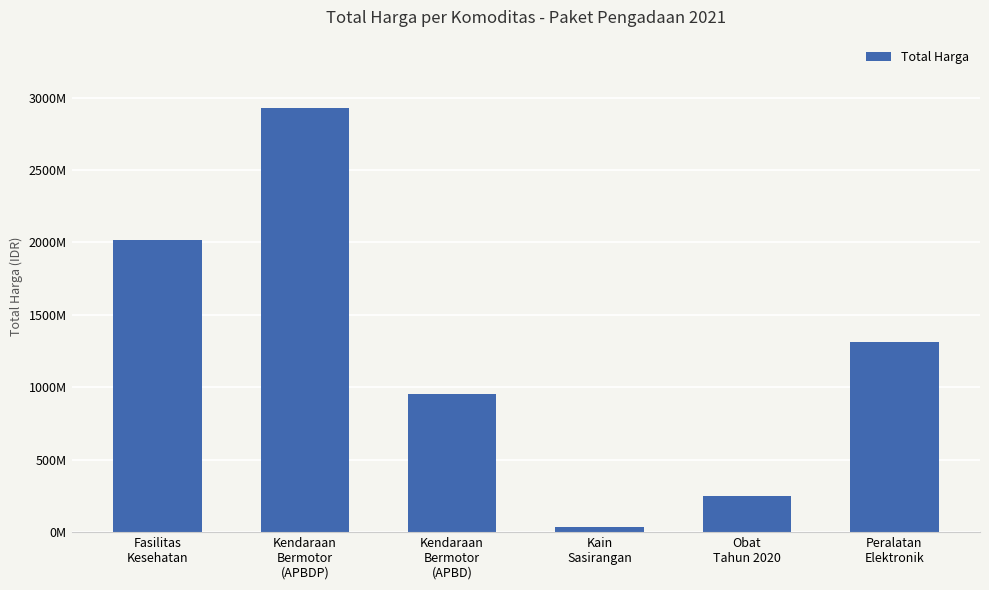

List the labels in order of value, largest first.

Kendaraan
Bermotor
(APBDP), Fasilitas
Kesehatan, Peralatan
Elektronik, Kendaraan
Bermotor
(APBD), Obat
Tahun 2020, Kain
Sasirangan